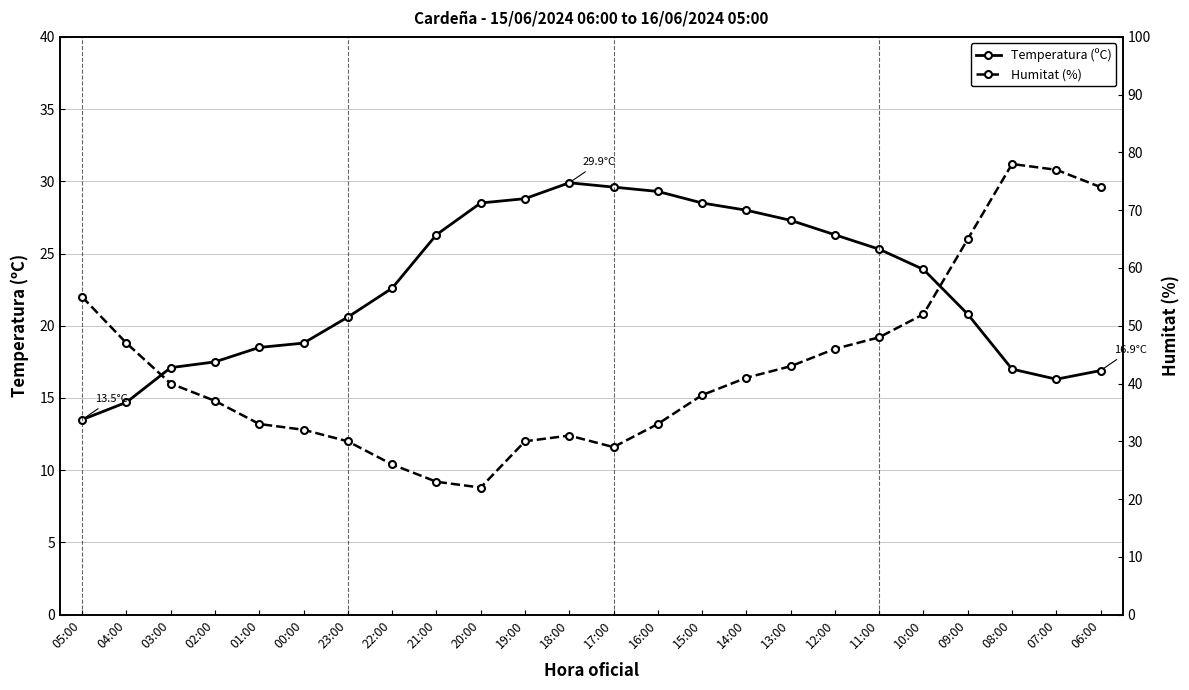

Reading left to right, what are all the values shown in this chart?

Temperatura (ºC): 05:00=13.5	04:00=14.7	03:00=17.1	02:00=17.5	01:00=18.5	00:00=18.8	23:00=20.6	22:00=22.6	21:00=26.3	20:00=28.5	19:00=28.8	18:00=29.9	17:00=29.6	16:00=29.3	15:00=28.5	14:00=28.0	13:00=27.3	12:00=26.3	11:00=25.3	10:00=23.9	09:00=20.8	08:00=17.0	07:00=16.3	06:00=16.9
Humitat (%): 05:00=55.0	04:00=47.0	03:00=40.0	02:00=37.0	01:00=33.0	00:00=32.0	23:00=30.0	22:00=26.0	21:00=23.0	20:00=22.0	19:00=30.0	18:00=31.0	17:00=29.0	16:00=33.0	15:00=38.0	14:00=41.0	13:00=43.0	12:00=46.0	11:00=48.0	10:00=52.0	09:00=65.0	08:00=78.0	07:00=77.0	06:00=74.0